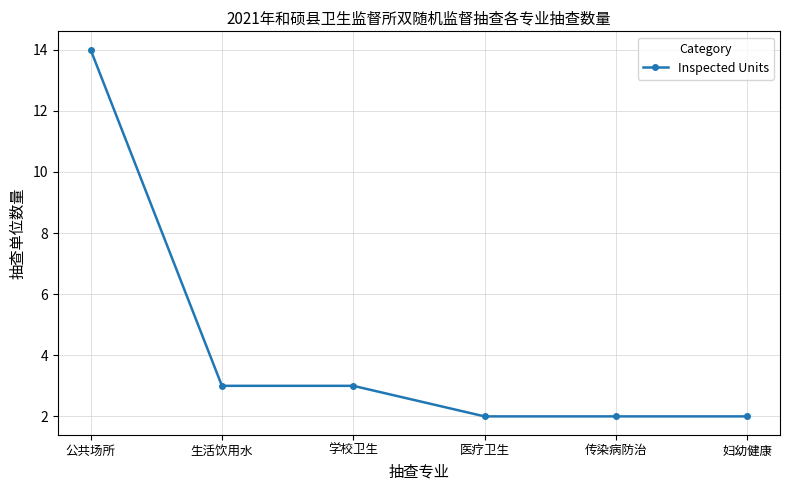

What is the label of the 5th point from the left?

传染病防治